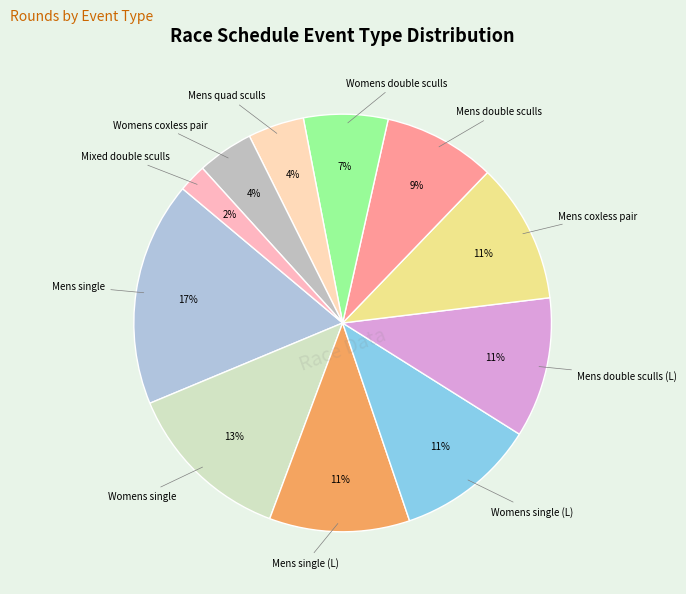

To the nearest percent, what is the difference between the largest and smallest slice percentages?

15%